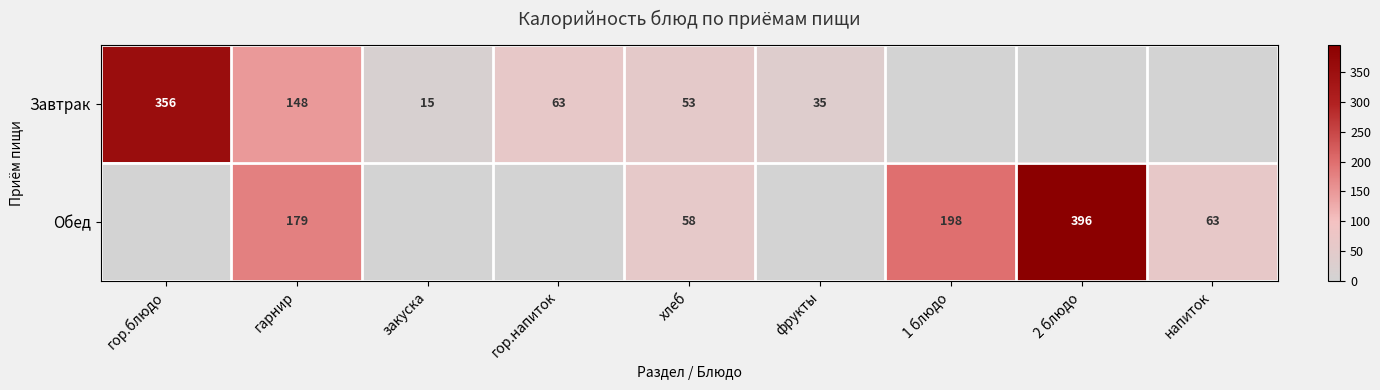

Rank the series at гарнир from highest to lowest value.

Обед, Завтрак